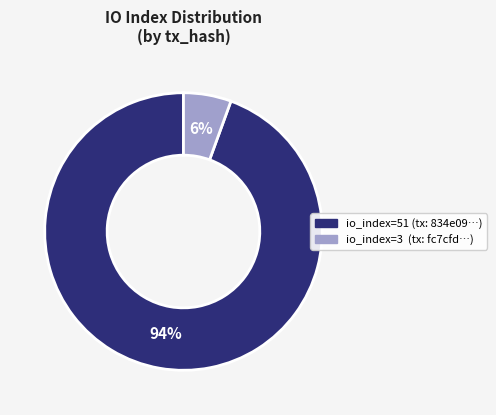

To the nearest percent, what is the average slice percentage?

50%